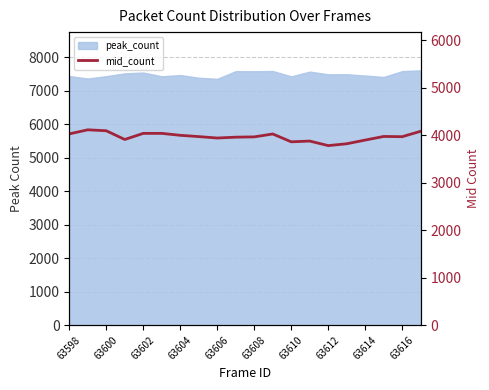

How many points are lower than both their immediate neighbors (excluding endpoints)?

5